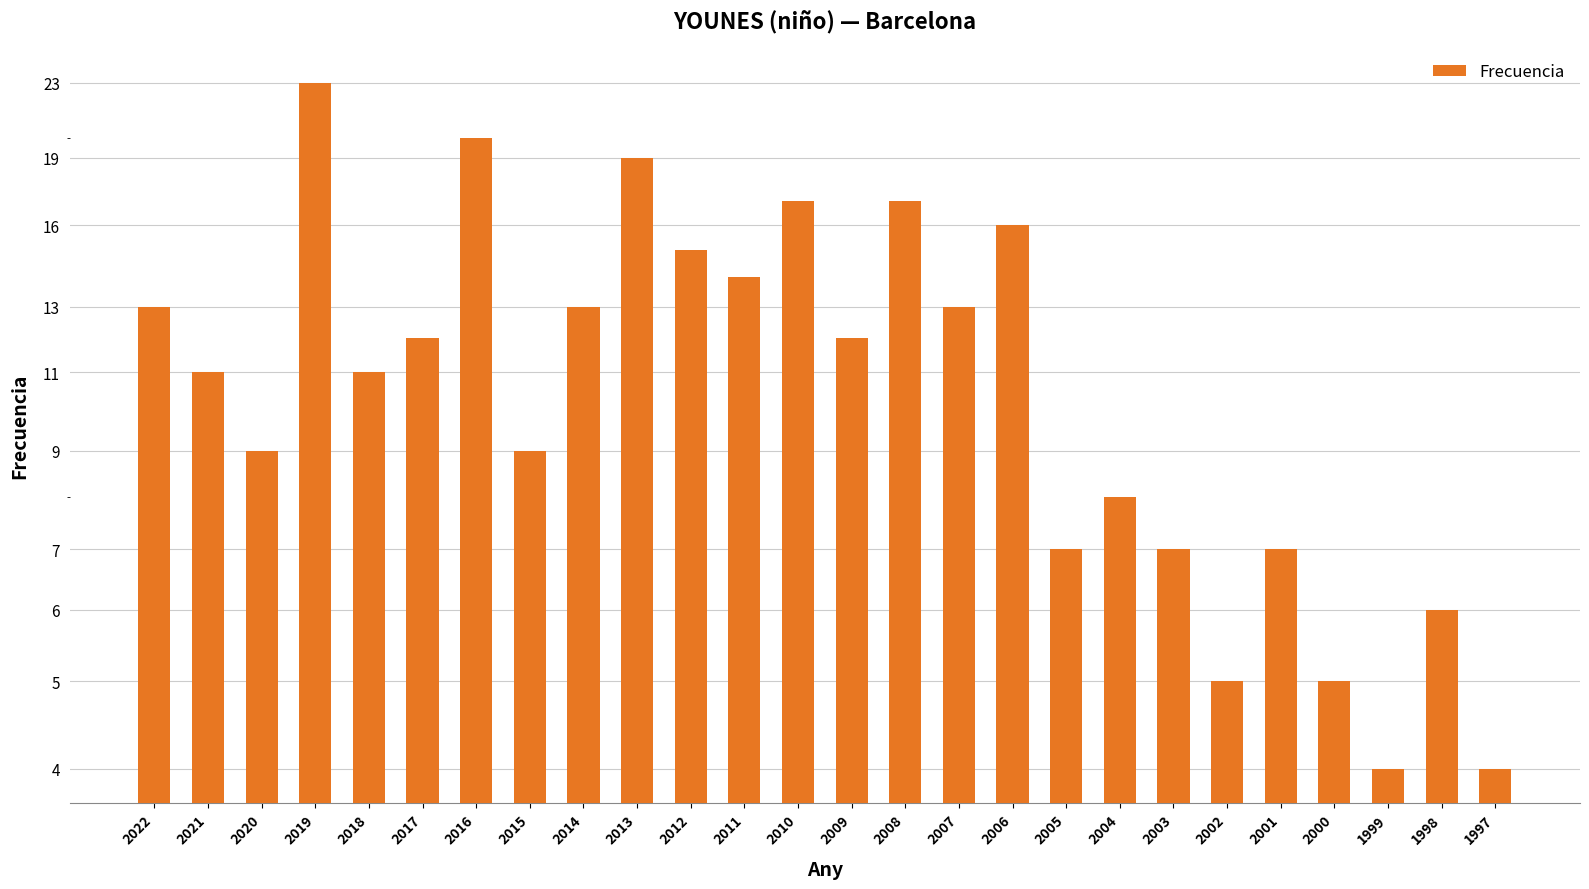

What is the value of the 21st bar from the left?

5